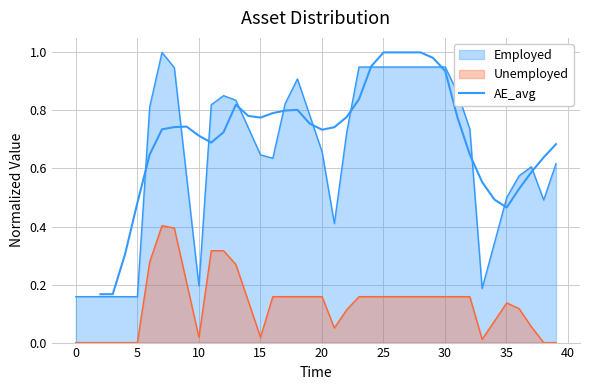

True or false: the data has more than 1 interior local peaks.

True